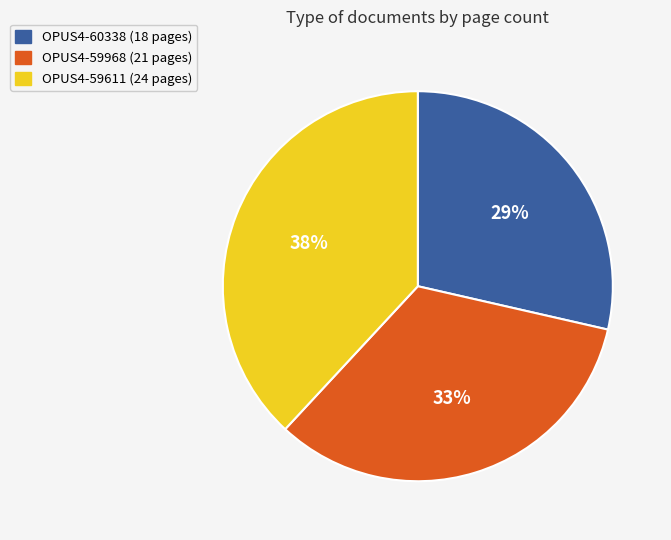

To the nearest percent, what is the combined percentage of OPUS4-59968 and OPUS4-60338?

62%